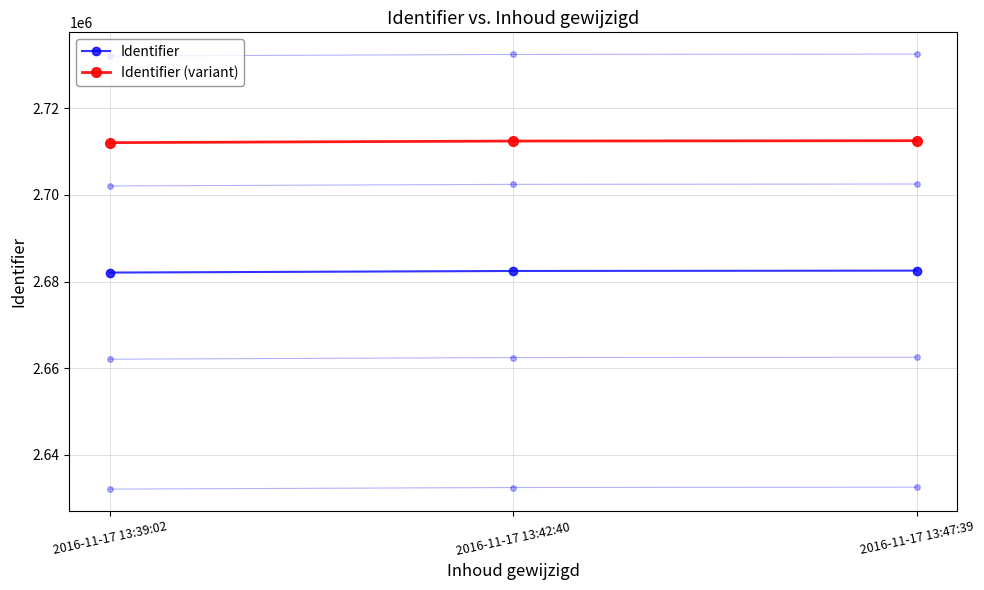

Reading left to right, transcribe all the data shown in this chart.

Identifier: 2682085	2682454	2682533
Identifier (variant): 2712085	2712454	2712533